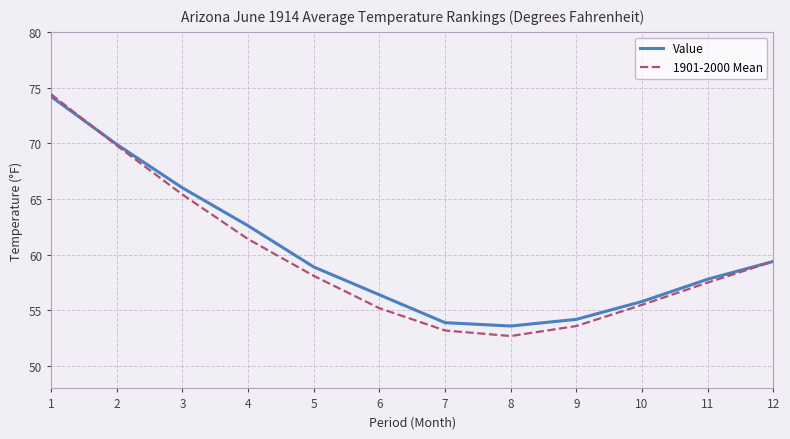

Rank the categories by 1901-2000 Mean value from highest to lowest.

1, 2, 3, 4, 12, 5, 11, 10, 6, 9, 7, 8